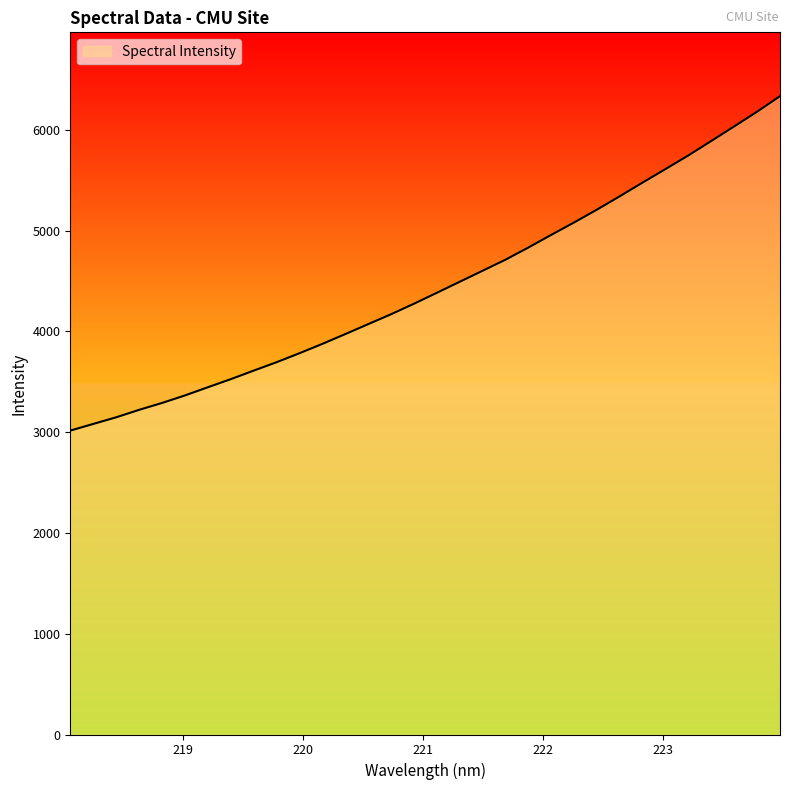

What is the minimum value shown in the chart?

3015.0